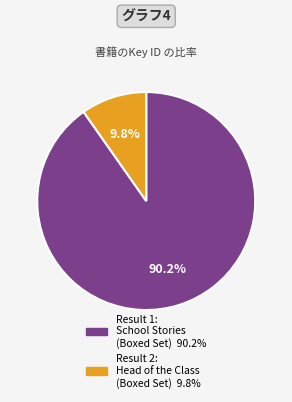

To the nearest percent, what is the difference between the largest and smallest slice percentages?

80%